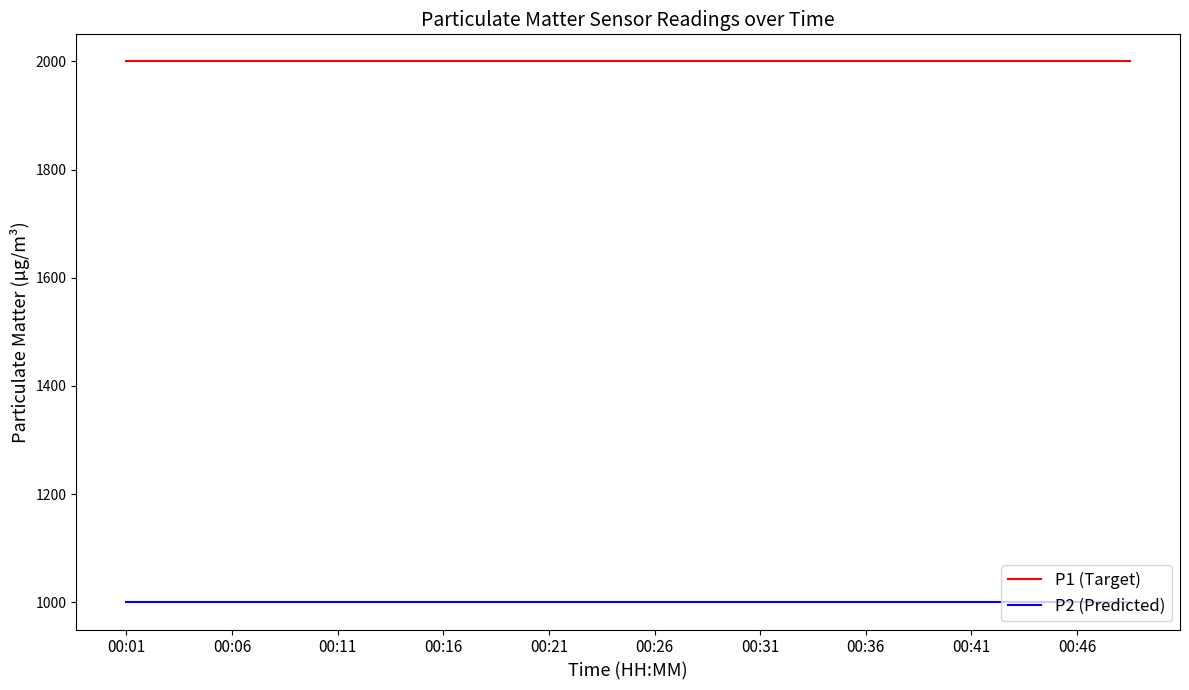

Which series has the largest total across all categories?

P1 (Target)